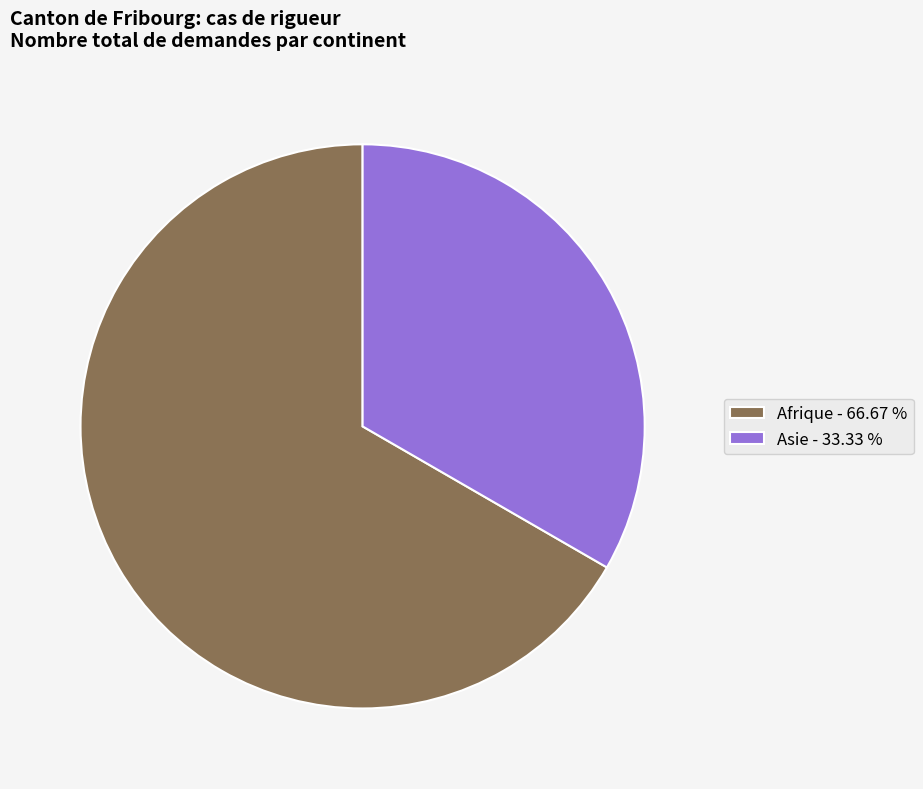

Which slice is the largest?

Afrique